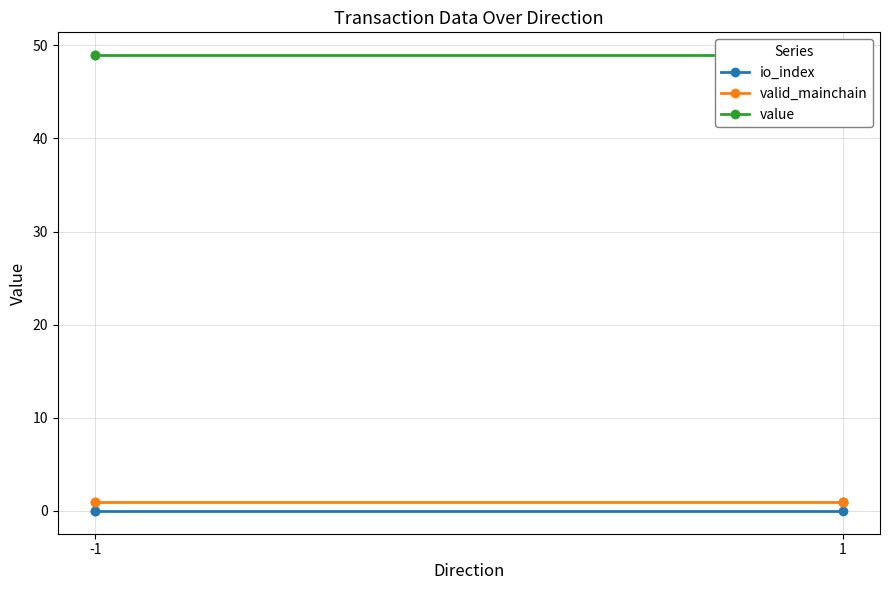

True or false: value has a value of 12.8 at -1.

False